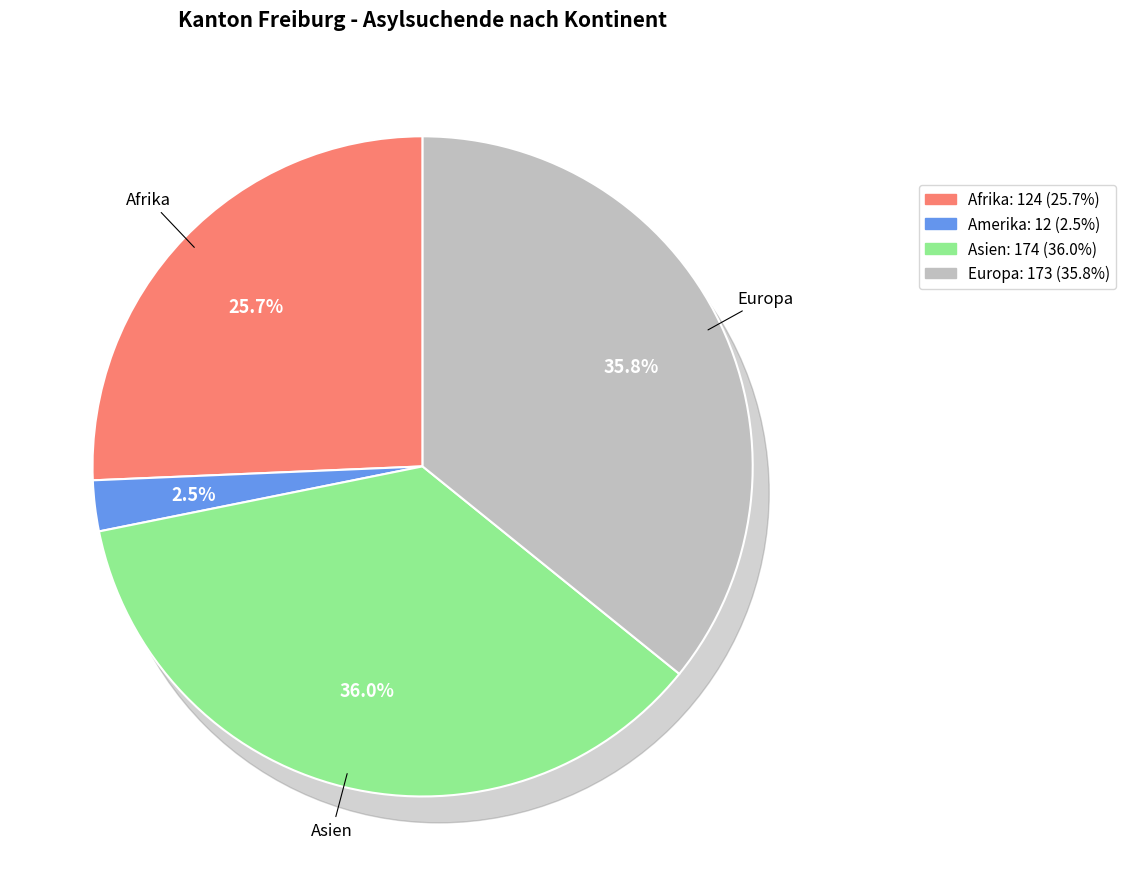

How many slices are in this pie chart?

4